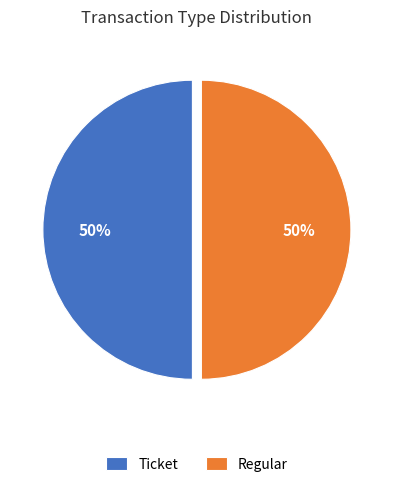

To the nearest percent, what is the average slice percentage?

50%